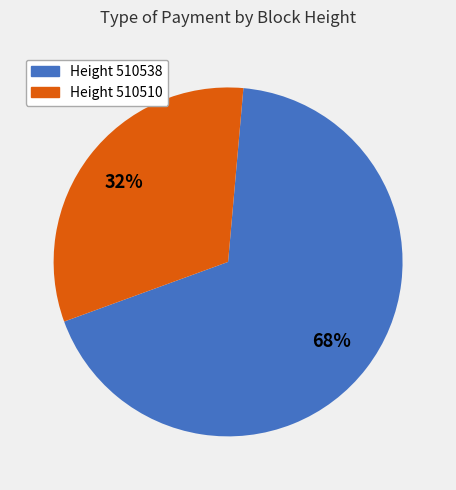

To the nearest percent, what portion does Height 510538 represent?

68%